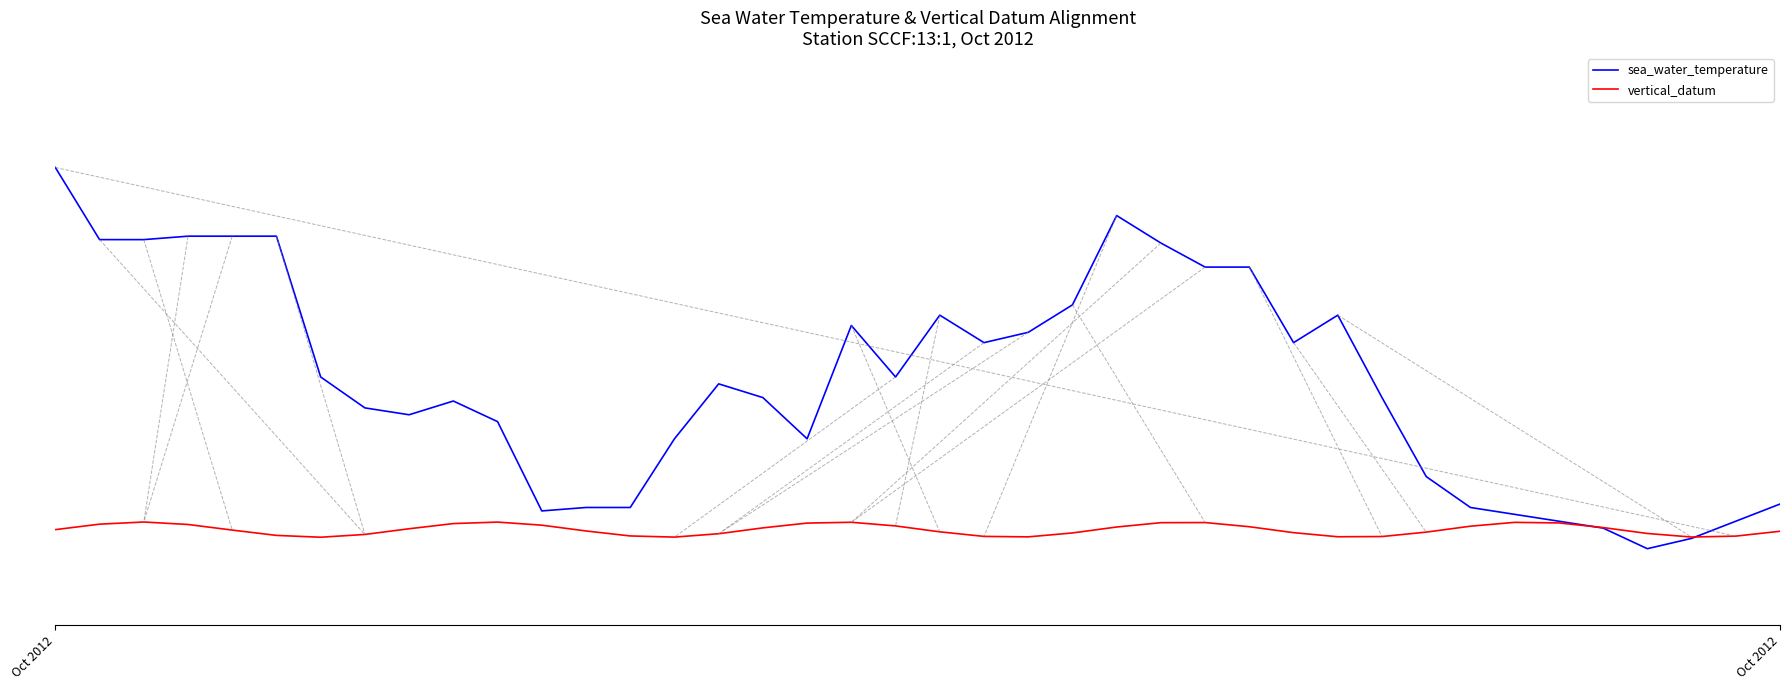

Does the chart have visible grid lines?

No